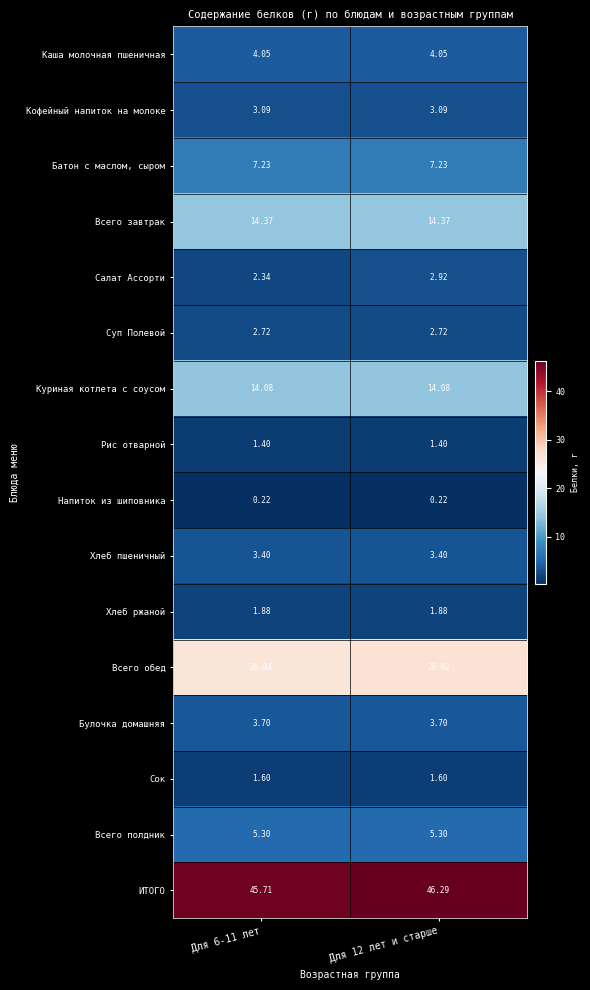

Is the value of Хлеб ржаной at Для 12 лет и старше greater than the value of Каша молочная пшеничная at Для 12 лет и старше?

No